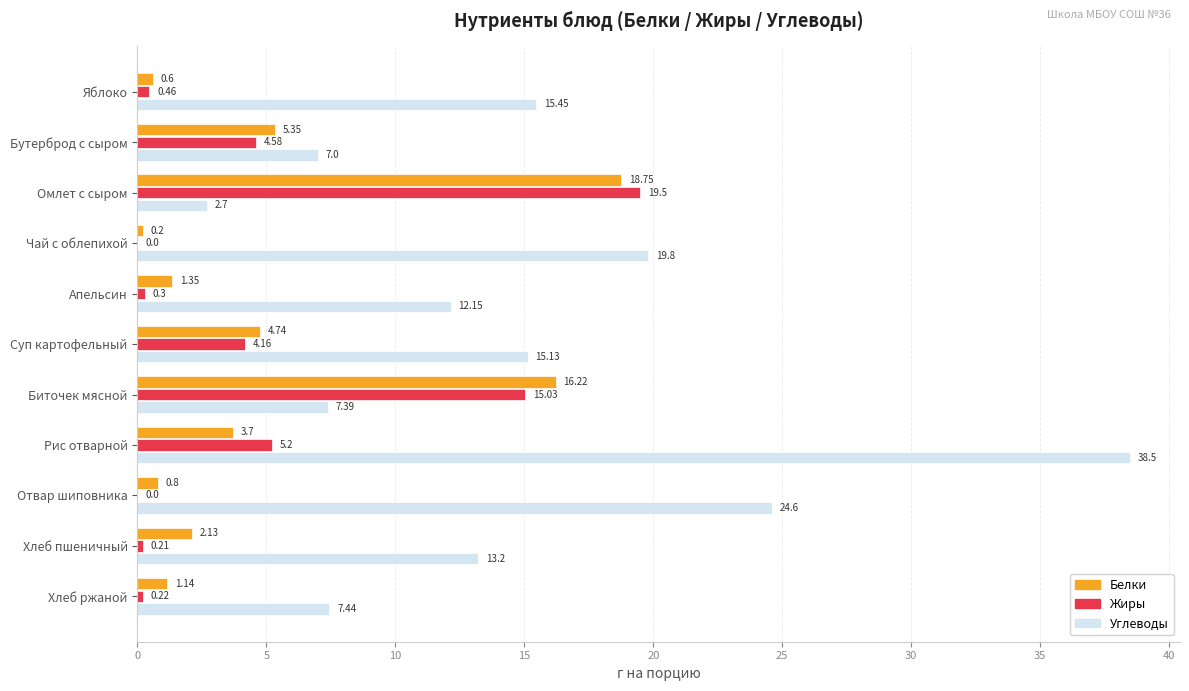

Which series has the largest total across all categories?

Углеводы